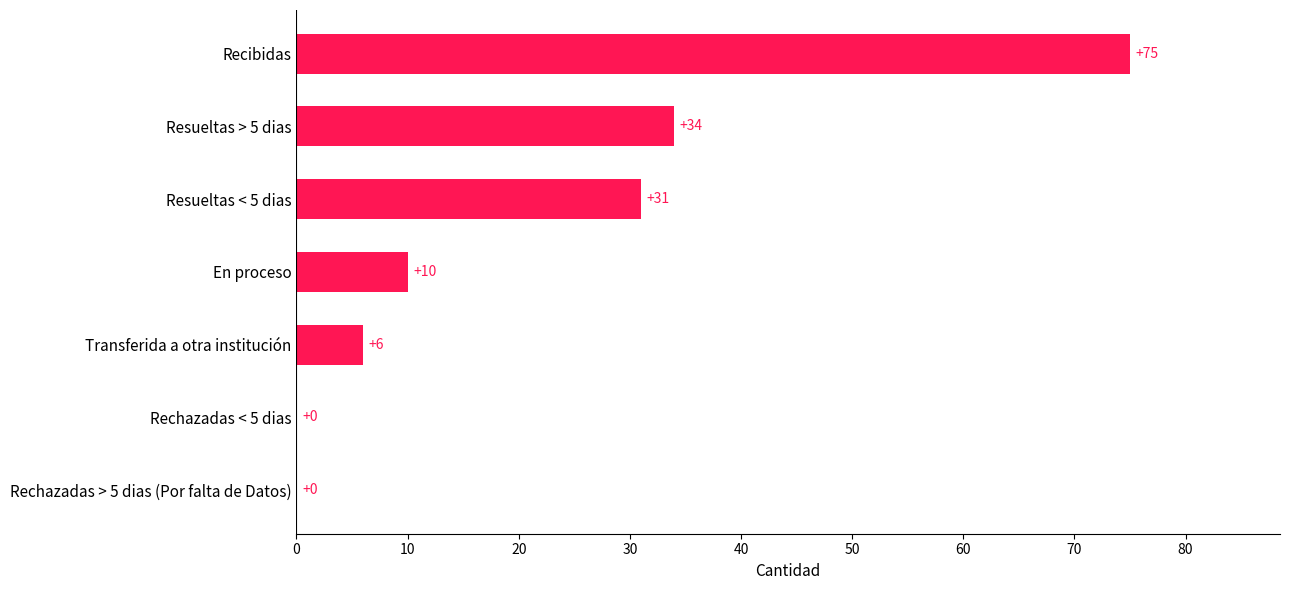

Reading top to bottom, transcribe all the data shown in this chart.

Recibidas=75	Resueltas > 5 dias=34	Resueltas < 5 dias=31	En proceso=10	Transferida a otra institución=6	Rechazadas < 5 dias=0	Rechazadas > 5 dias (Por falta de Datos)=0